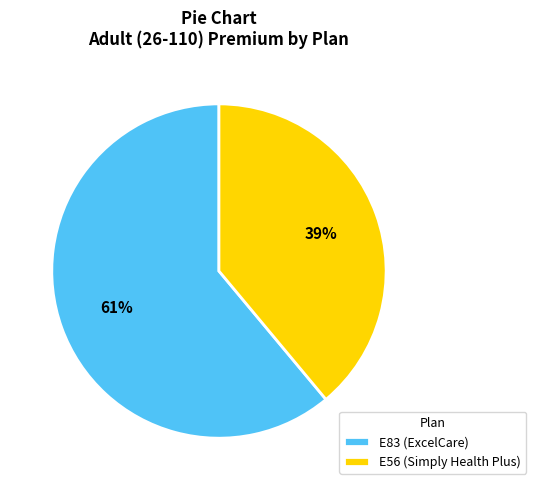

The E83 (ExcelCare) slice represents 61% of the pie. True or false?

True